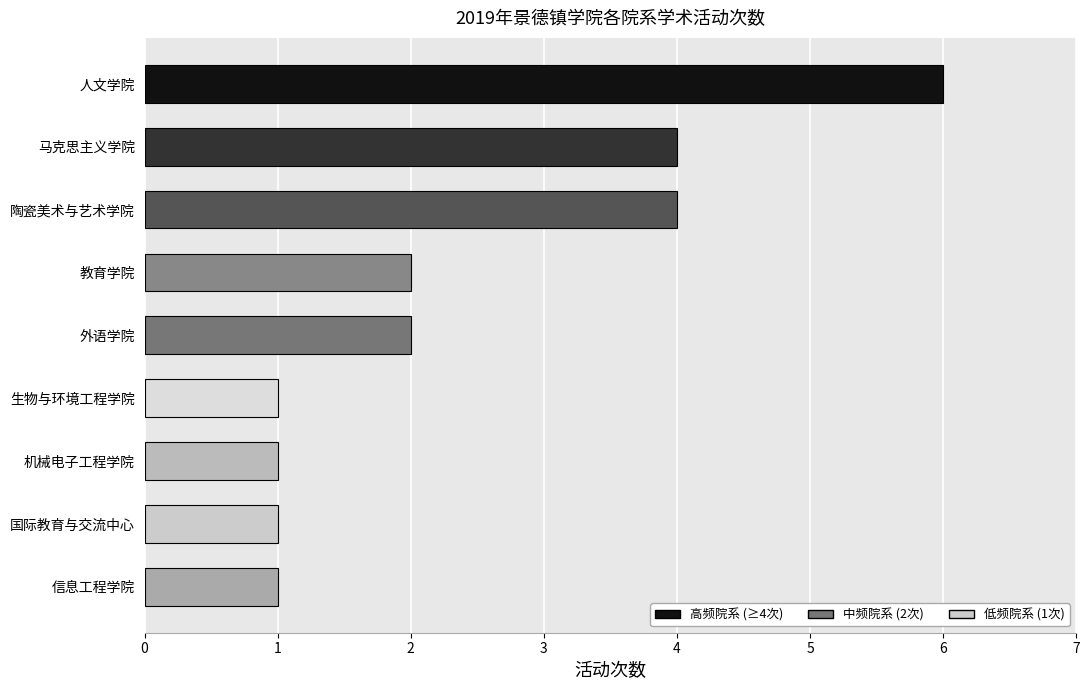

Are the bars grouped side by side (vs. stacked)?

No